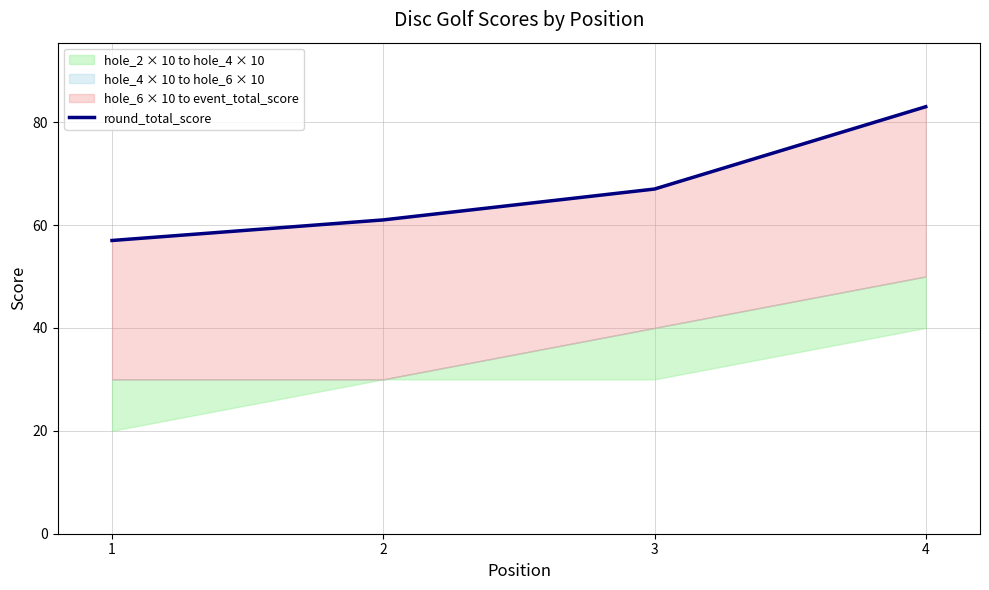

Which category has the lowest value across all series?

1